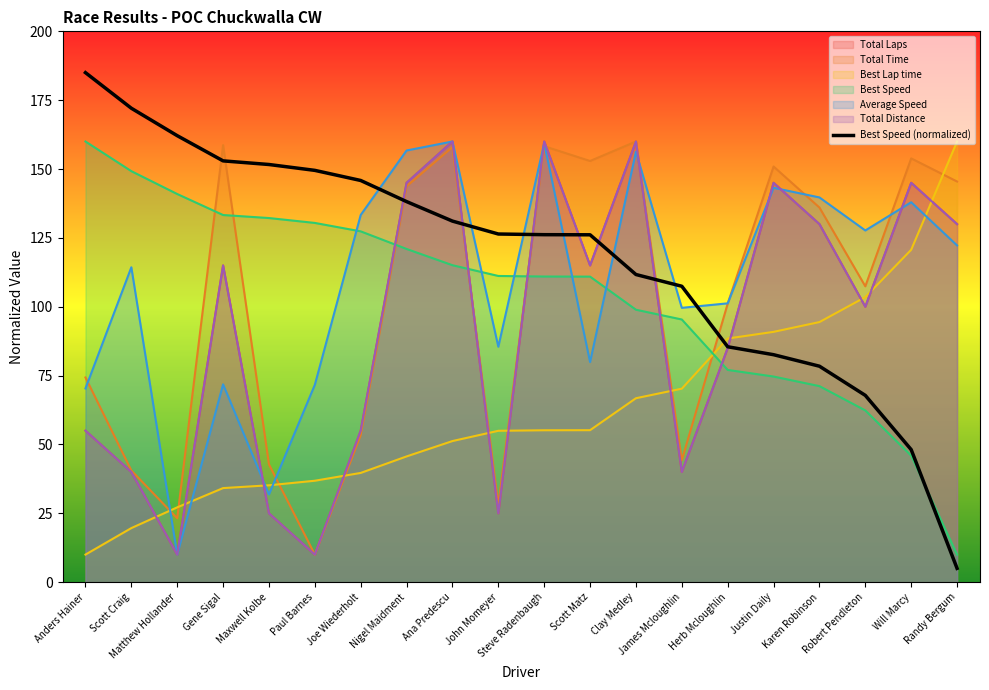

The value at Steve Radenbaugh is 188.6. True or false?

False